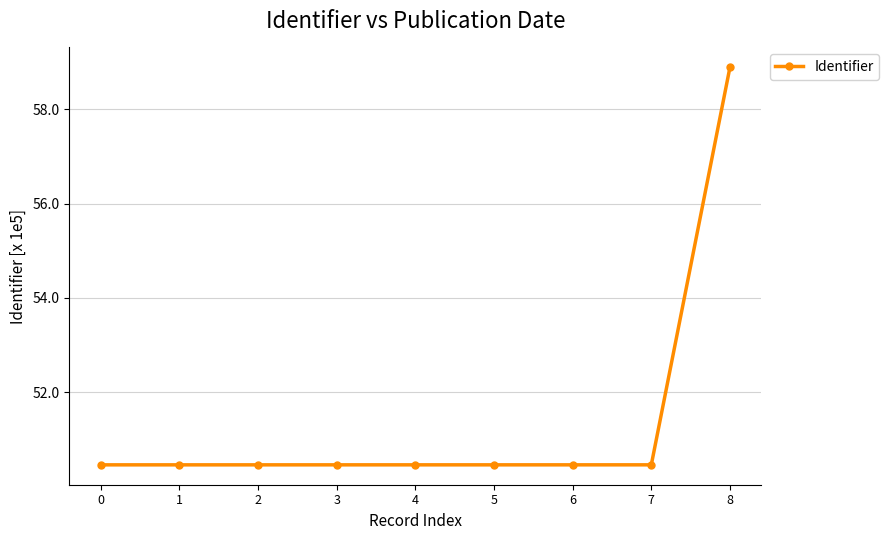

The value at 7 is 28.8. True or false?

False